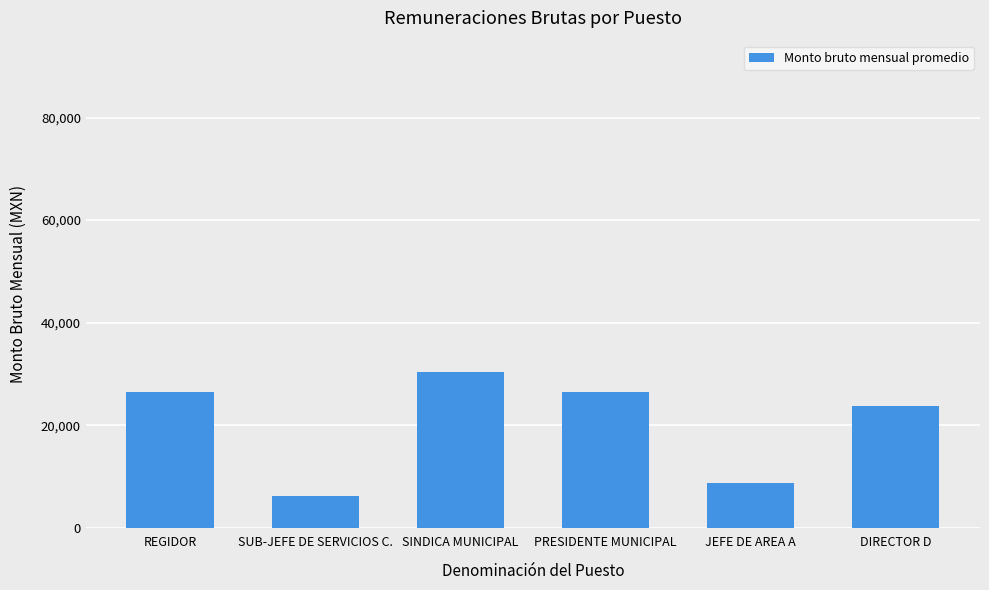

What is the label of the 1st bar from the left?

REGIDOR